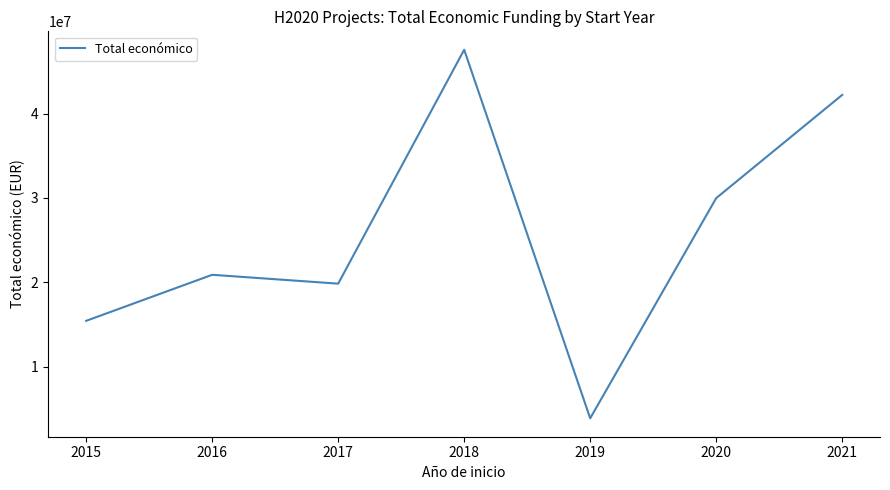

How many interior local valleys (lower than both neighbors) does the data have?

2